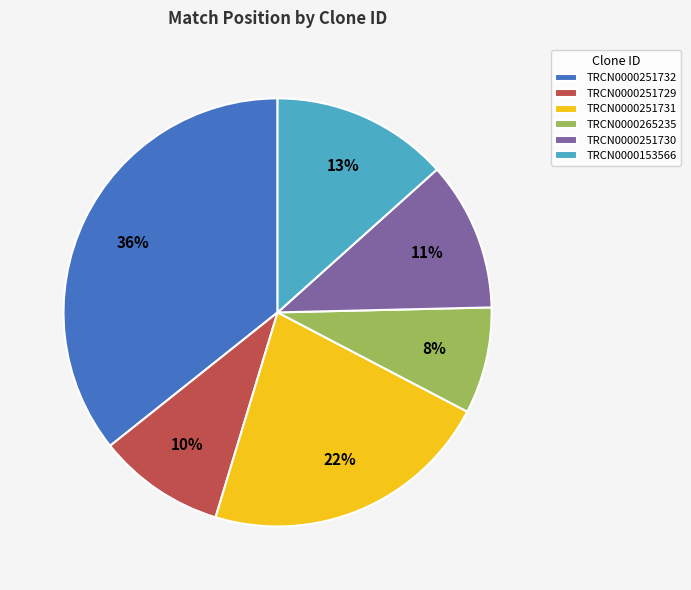

The TRCN0000251731 slice represents 35% of the pie. True or false?

False